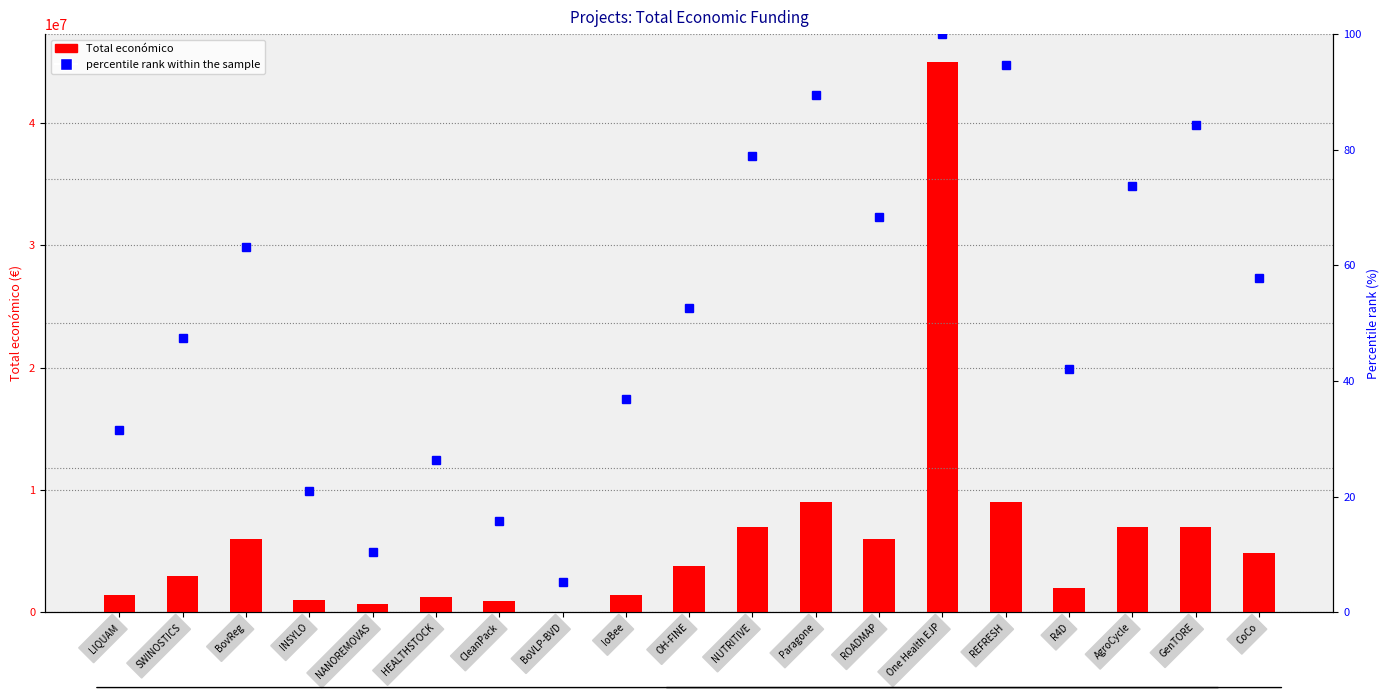

How many data points in Total económico are less than 3823271?

9